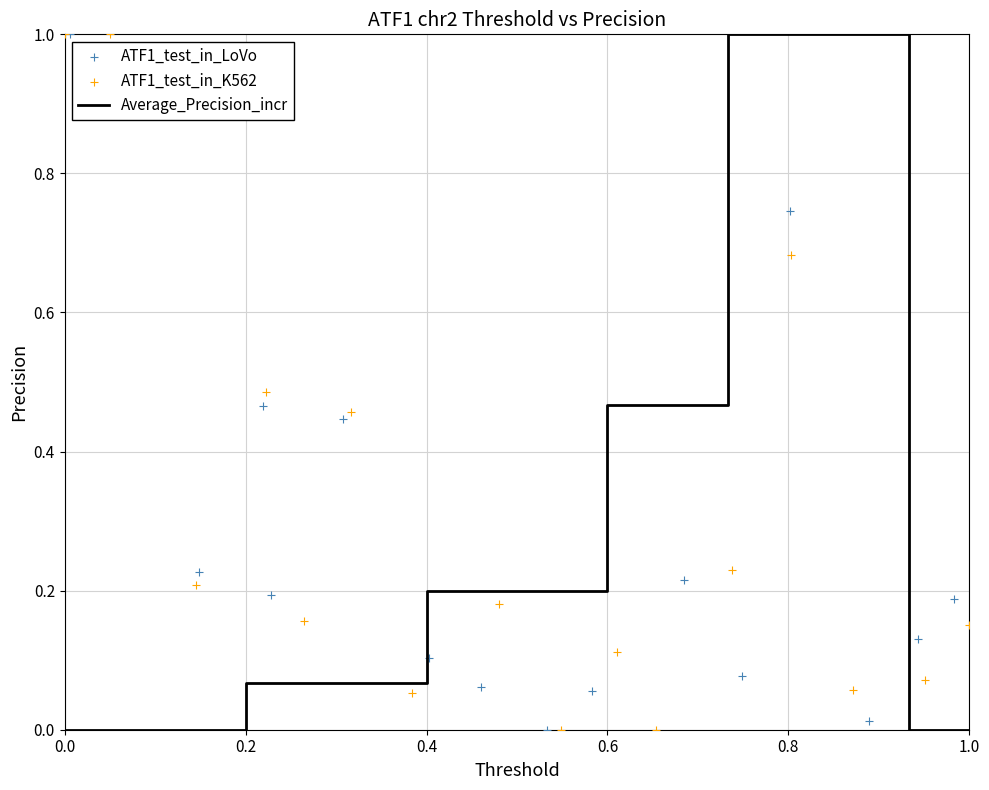

What is the maximum value for Average_Precision_incr?

1.0